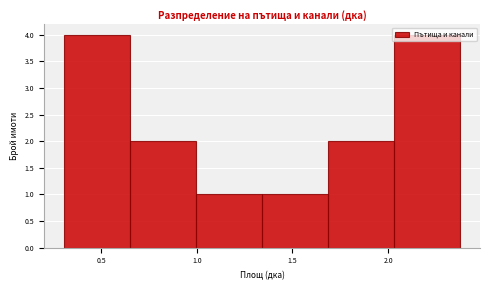

Reading left to right, list every bar in this chart as the range it spans on the x-axis followed by its height. Neither the bar edges nor the heights are printed on the chart, so give them approximately, as read against the axes.

0.30 to 0.65: 4
0.65 to 1.00: 2
1.00 to 1.35: 1
1.35 to 1.70: 1
1.70 to 2.05: 2
2.05 to 2.40: 4